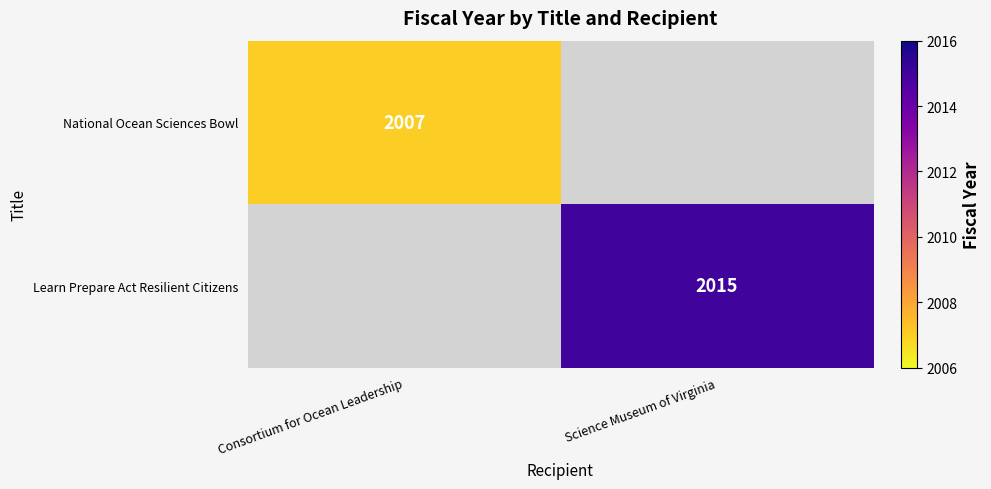

What is the greatest value displayed?

2015.0